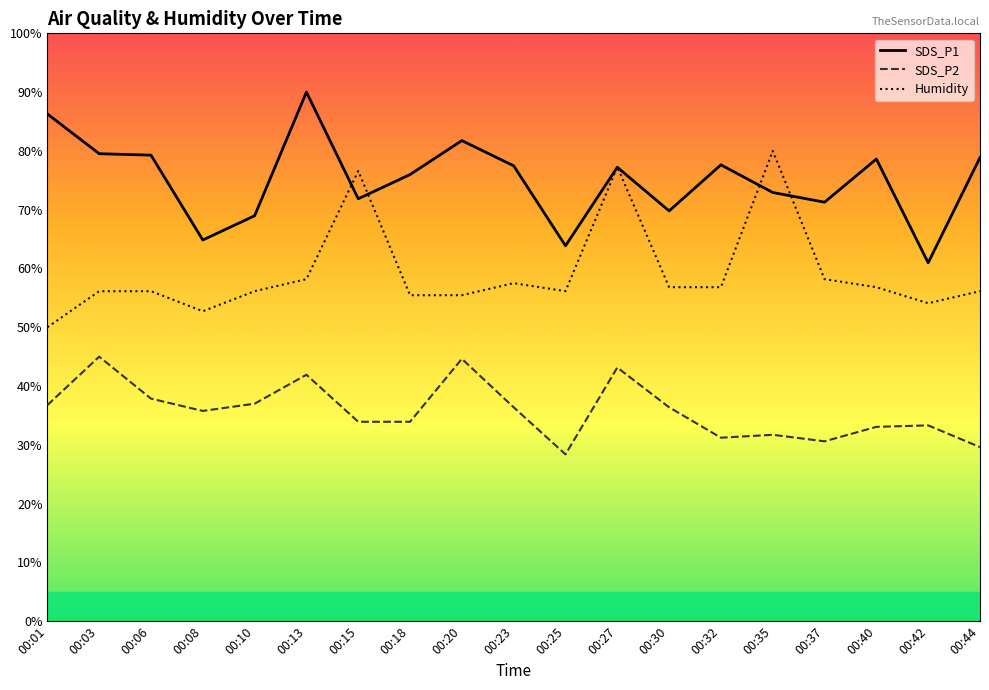

At which label does Humidity reach its minimum?

00:01